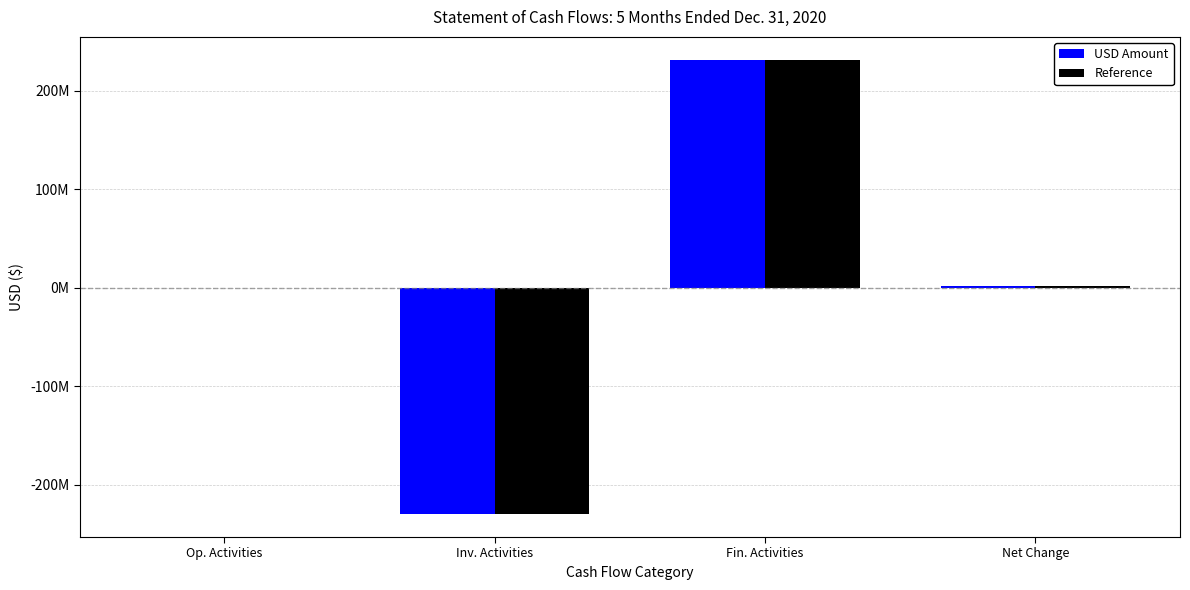

What is the label of the 1st bar from the right?

Net Change